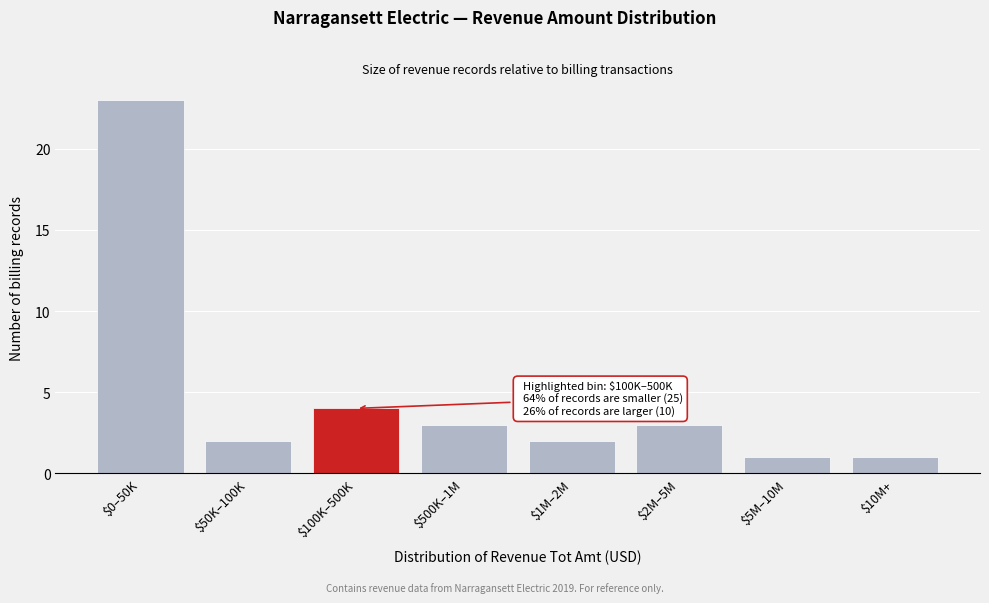

Reading left to right, list all the values displayed in this chart.

23	2	4	3	2	3	1	1